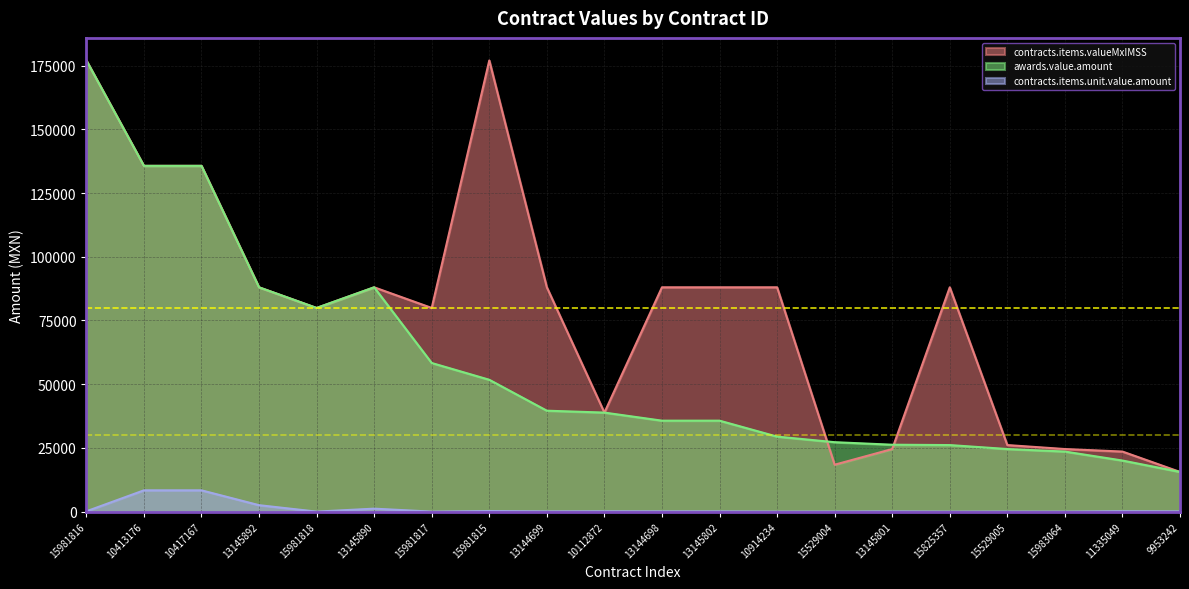

At how many categories does at least one series exceed 38049?

14